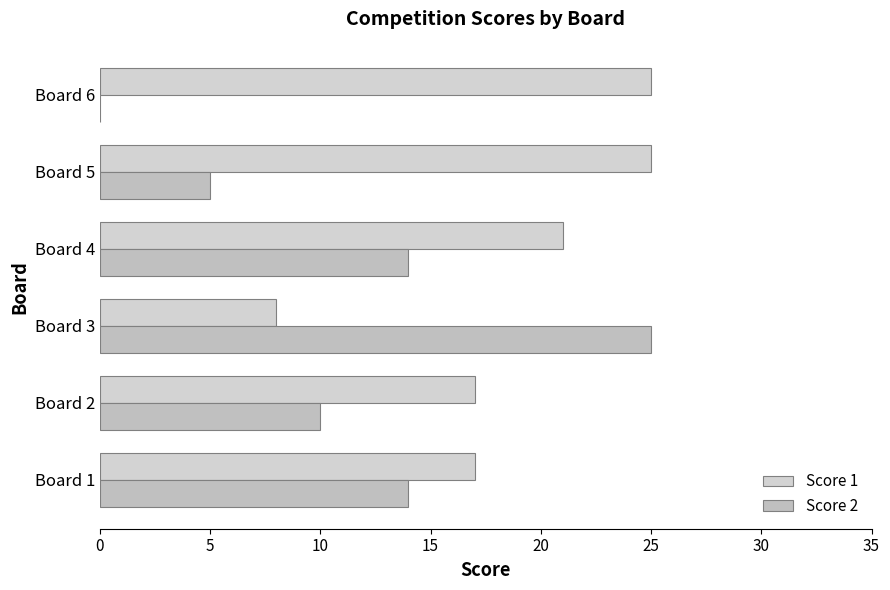

What is the value of the Score 2 bar at the 3rd from the left?

25